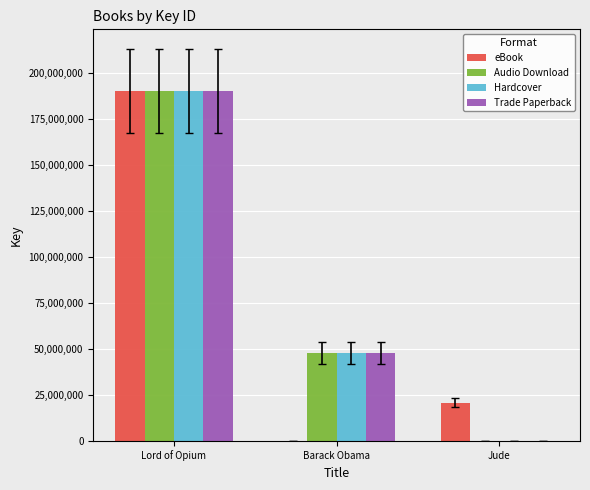

At which label is Audio Download closest to 95073168?

Barack Obama